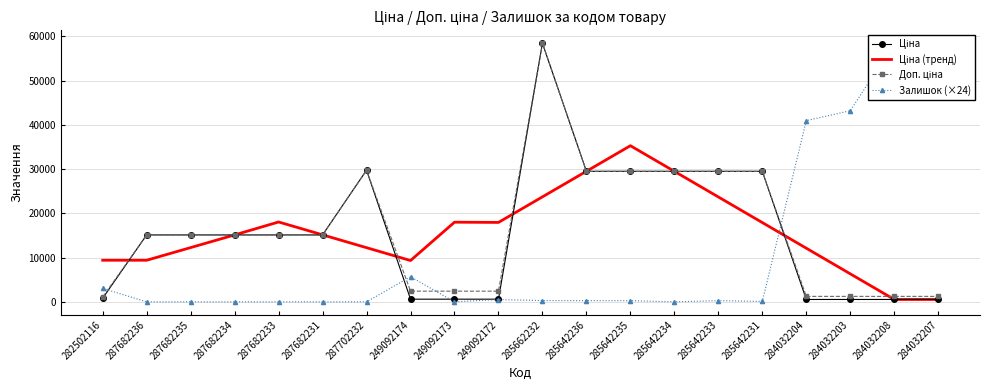

Where is the first local maximum for Доп. ціна?

287702232